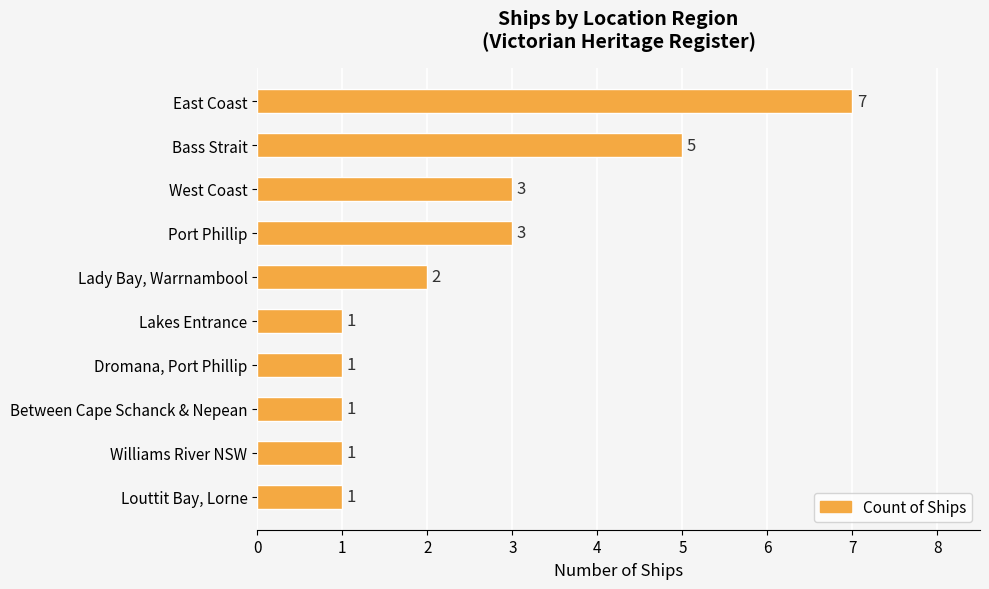

What is the sum of all values?

25